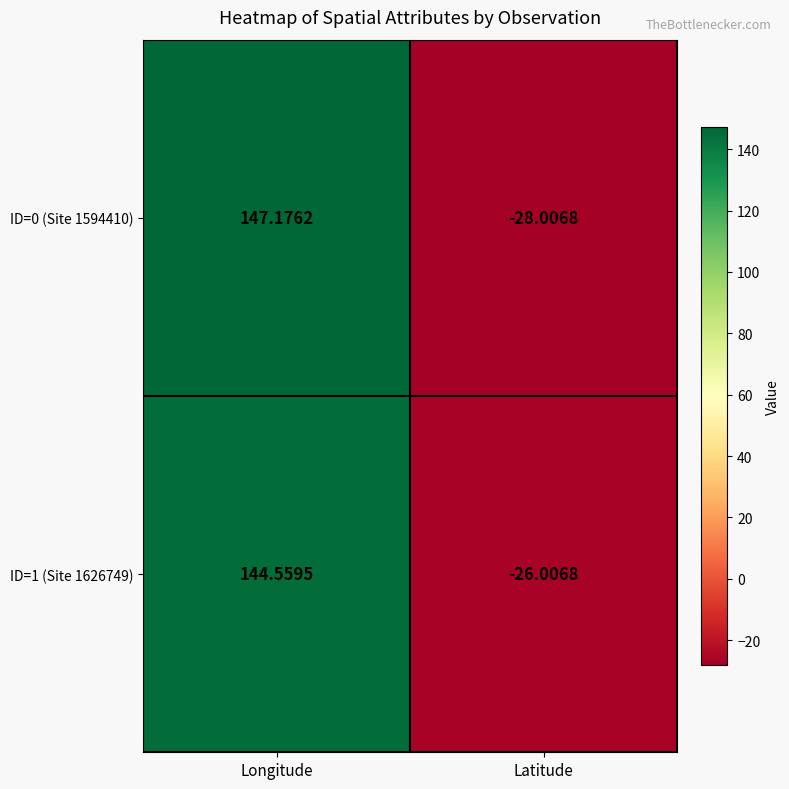

At which label is ID=1 (Site 1626749) closest to 59?

Latitude